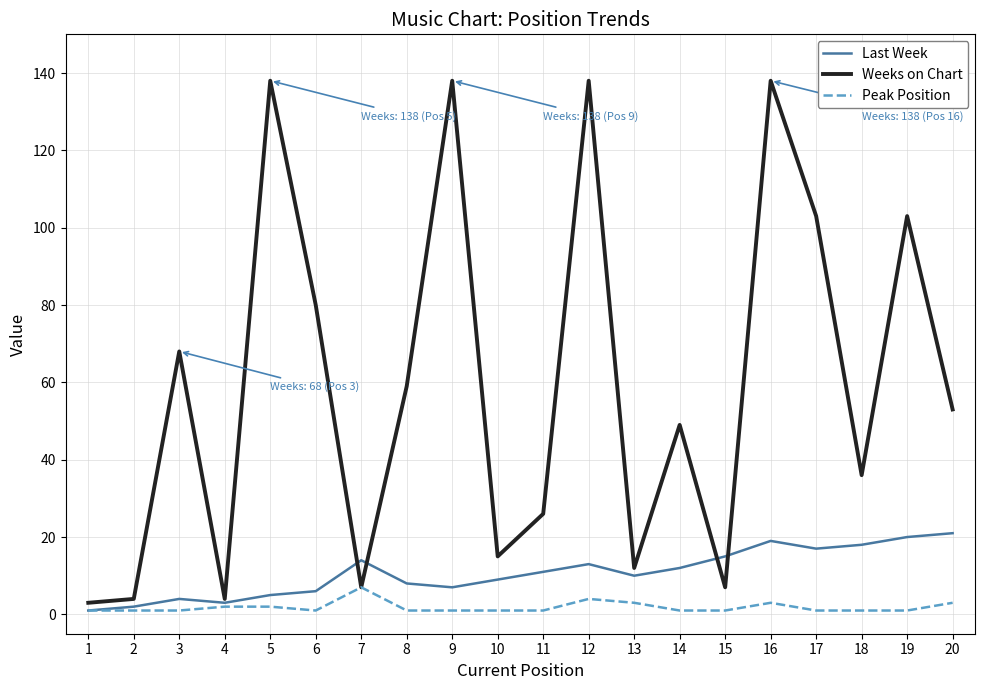

At which category is the sum across all series the highest?

16